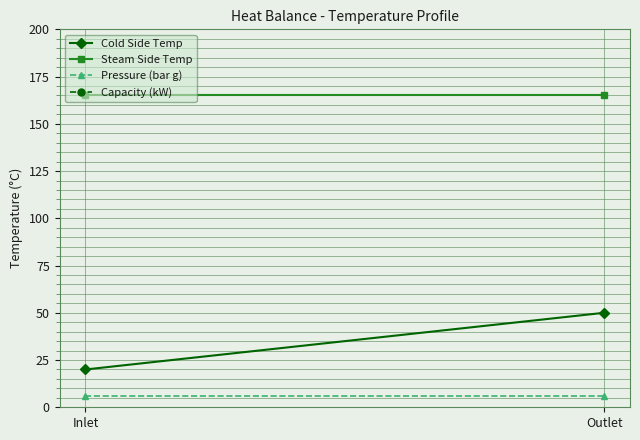

What is the value of the Capacity (kW) point at the 1st from the left?

348.9